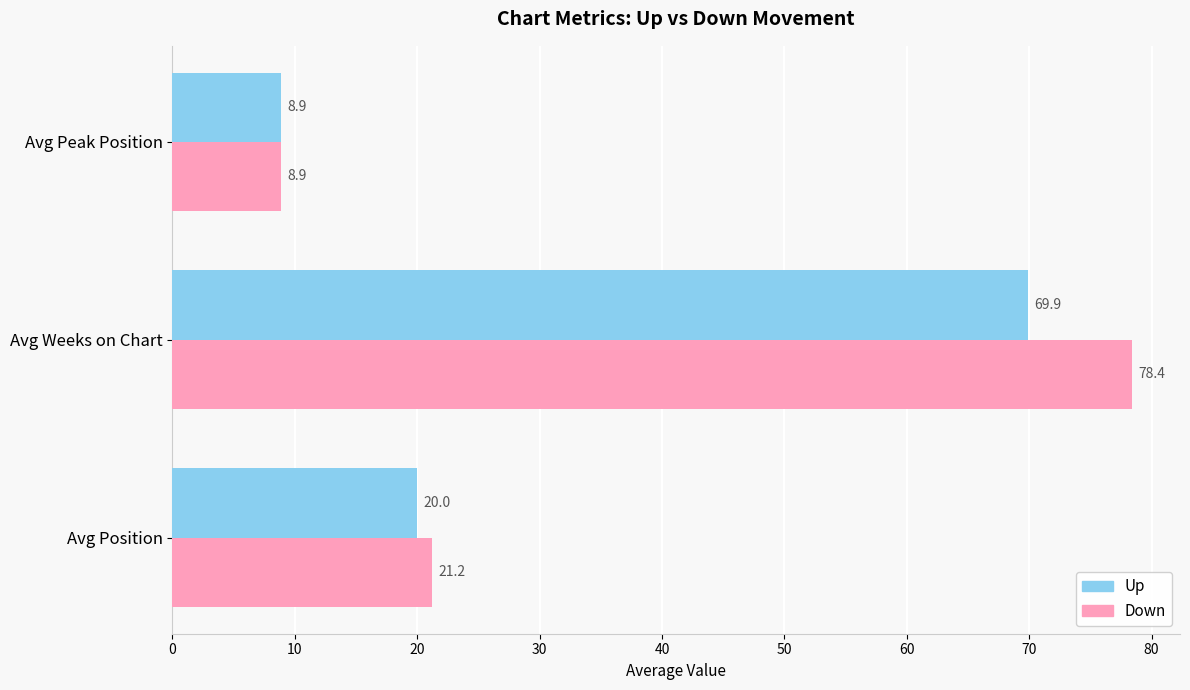

At which category is the sum across all series the highest?

Avg Weeks on Chart